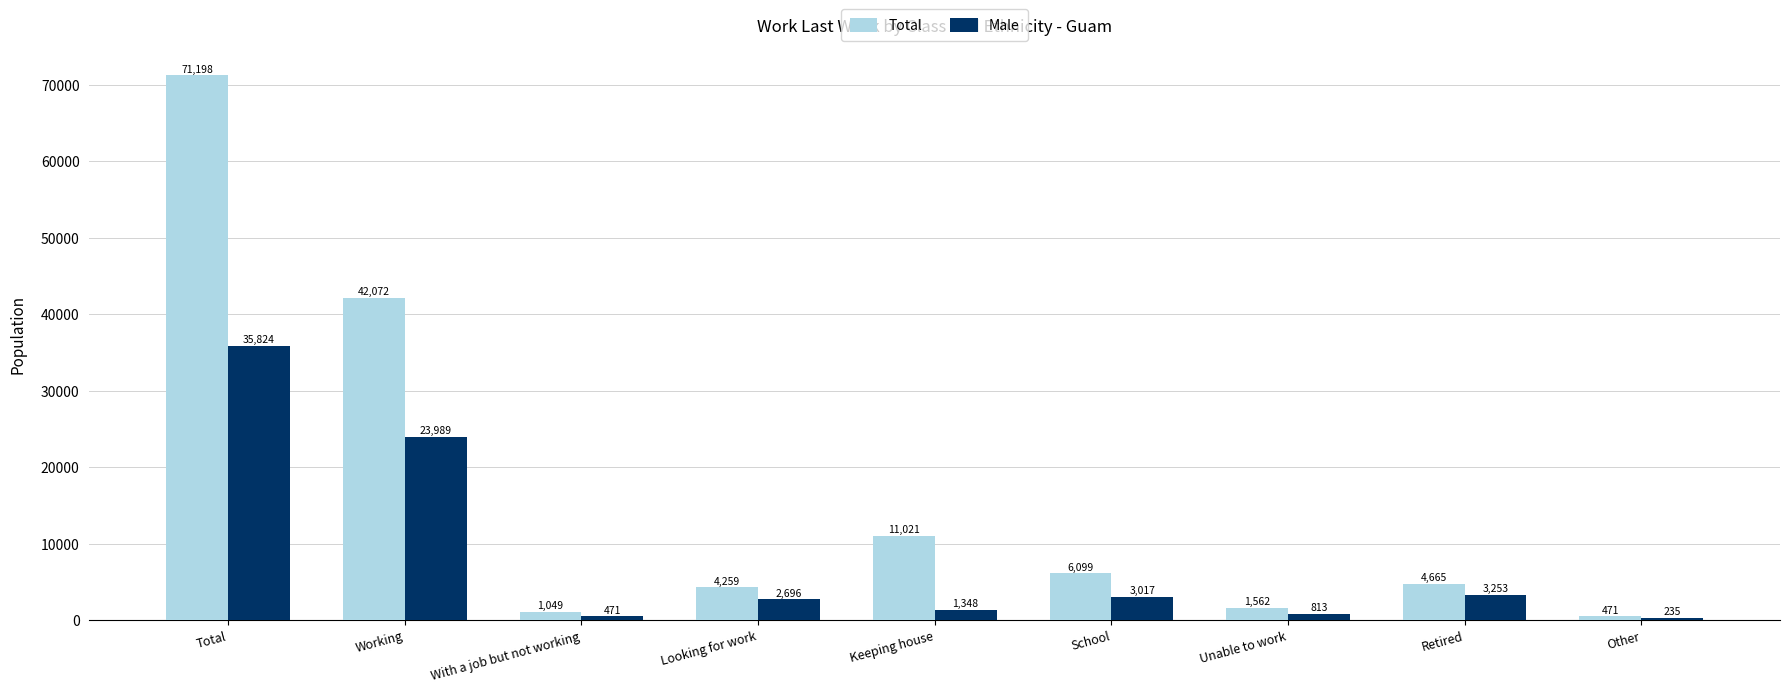

At which category is the sum across all series the highest?

Total